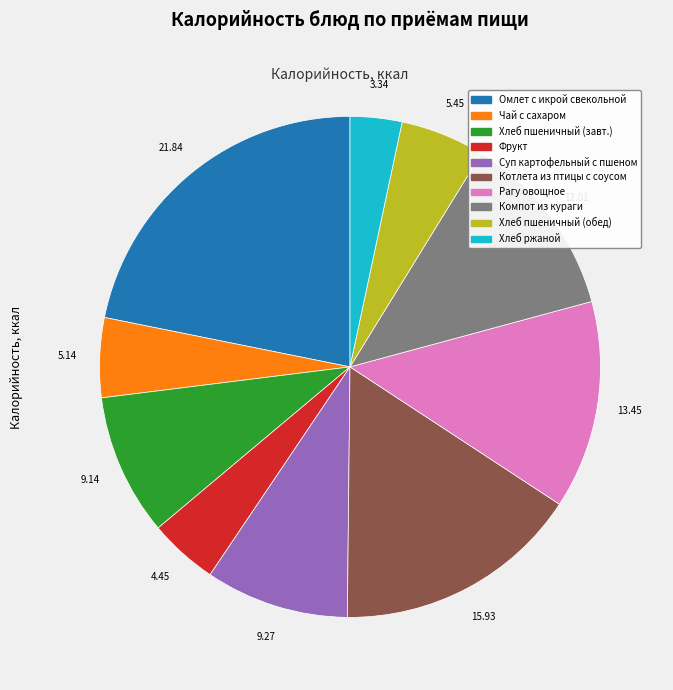

Is there any slice that represents more than half of the pie?

No